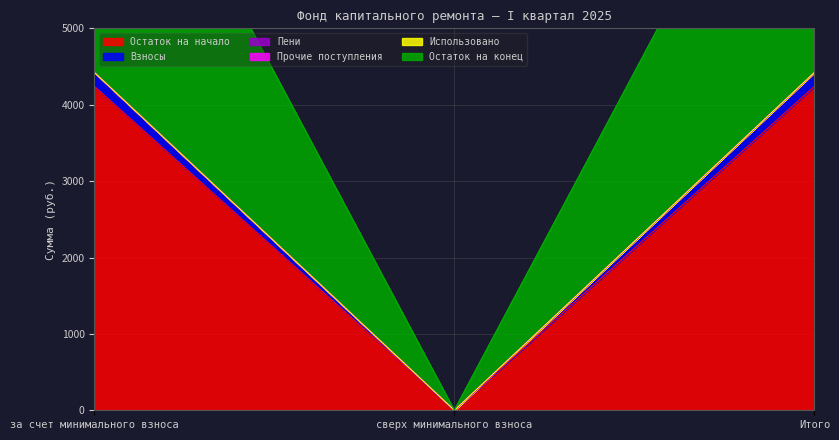

Where is Взносы nearest to the value 2120?

сверх минимального взноса